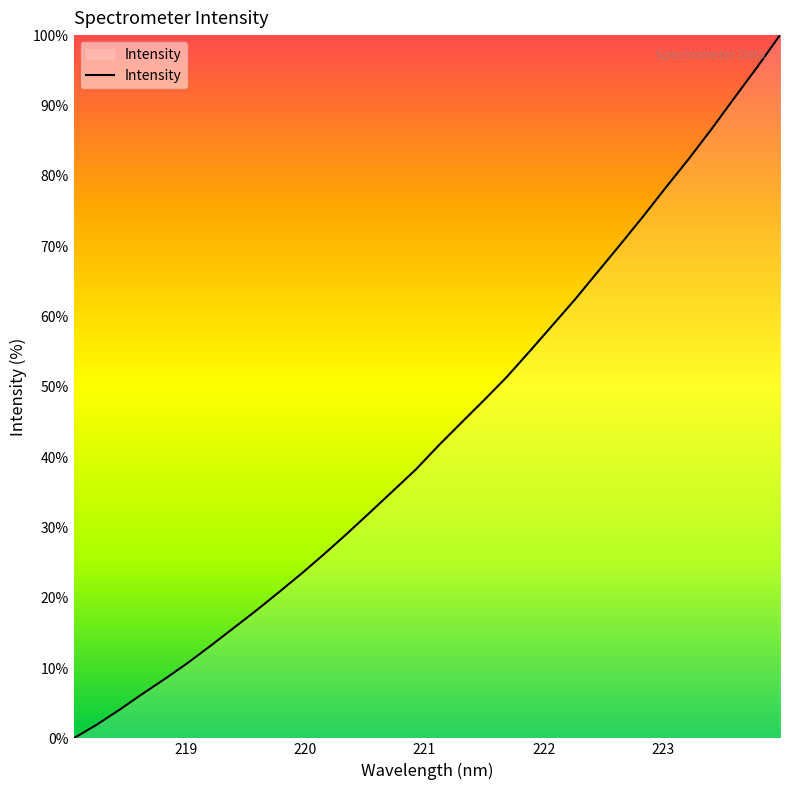

What is the maximum value shown in the chart?

100.0